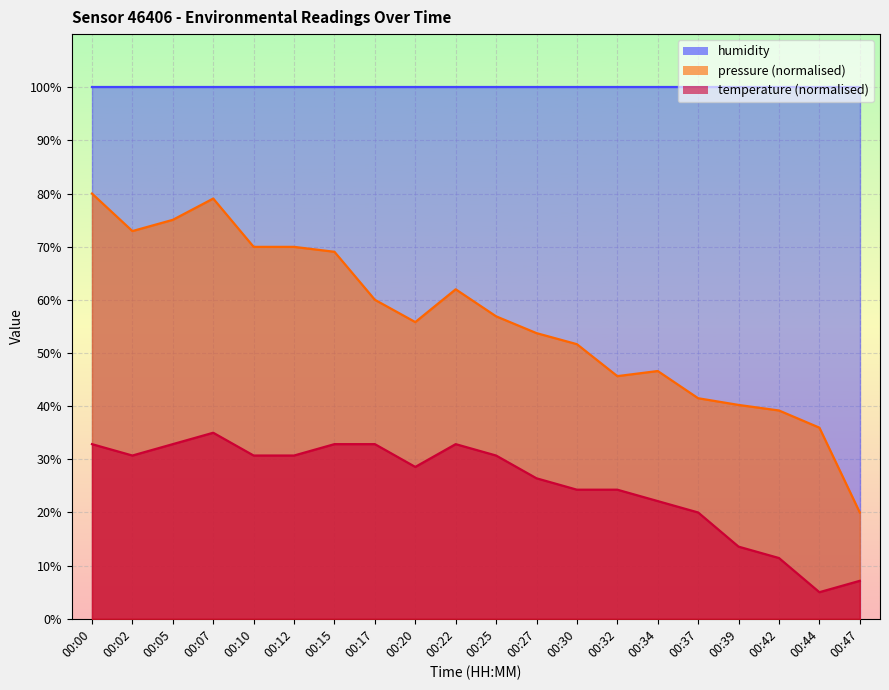

The temperature (normalised) series shows 30.7 at 00:12. True or false?

True